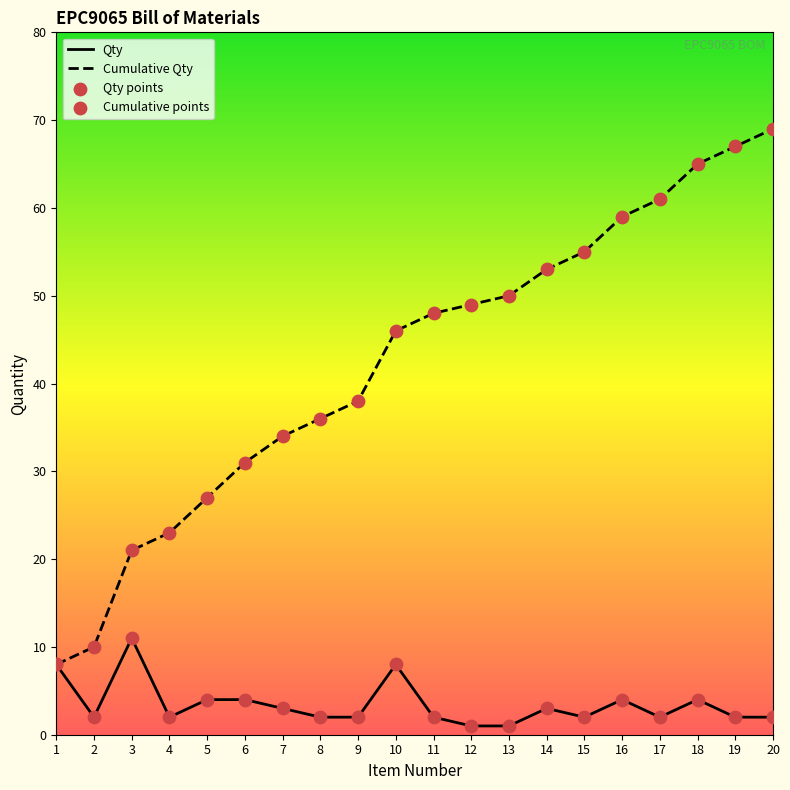

Which series has the largest total across all categories?

Cumulative Qty